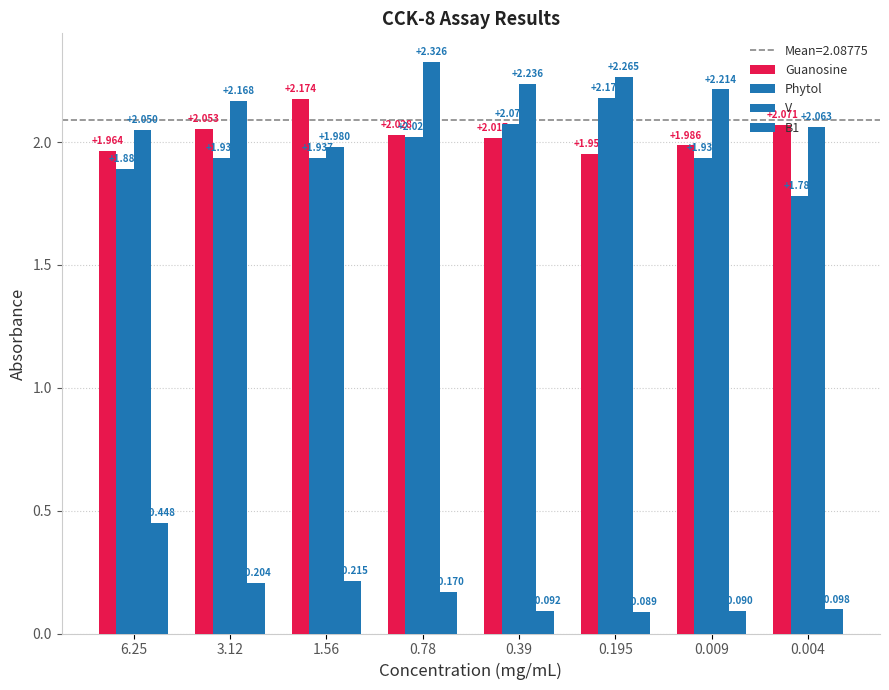

The value of Guanosine at 6.25 is 0.4. True or false?

False